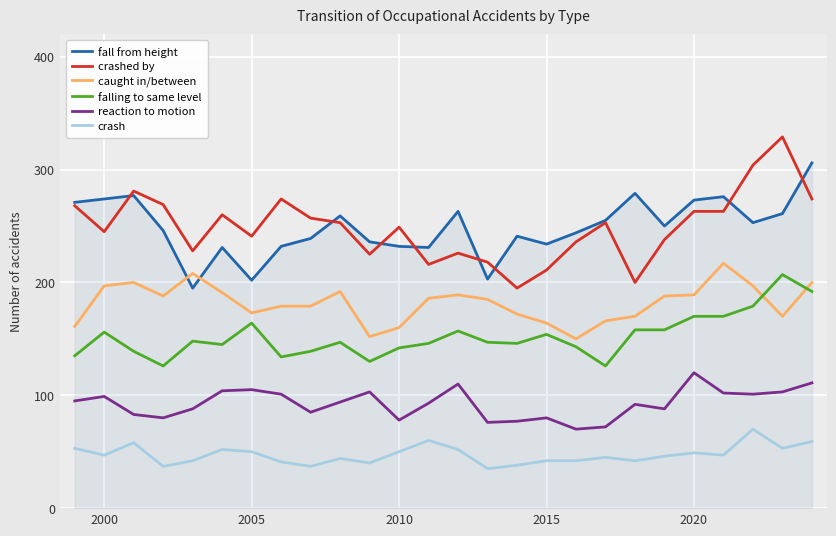

What is the highest value of the crashed by series?

329